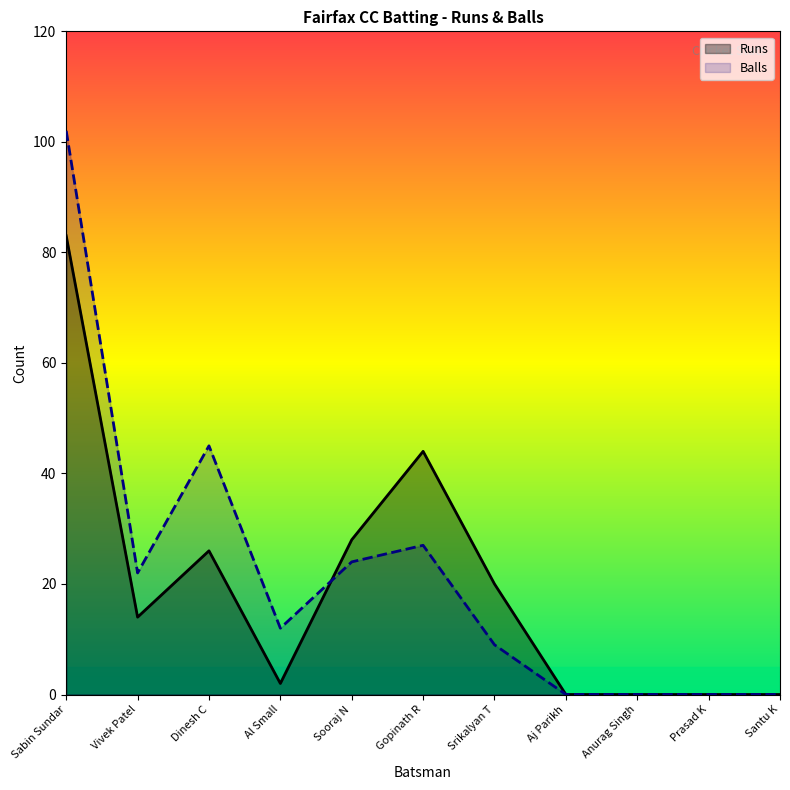

What is the maximum value shown in the chart?

102